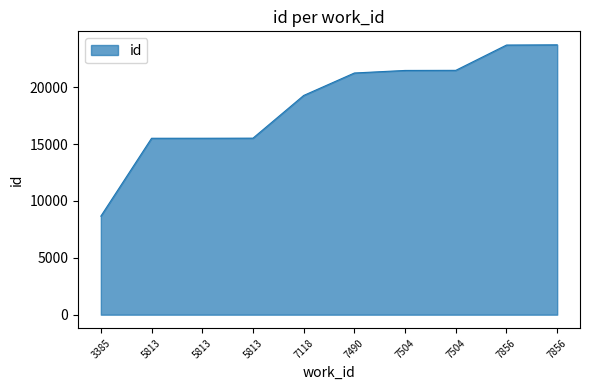

What value does the data have at 7504?

21478